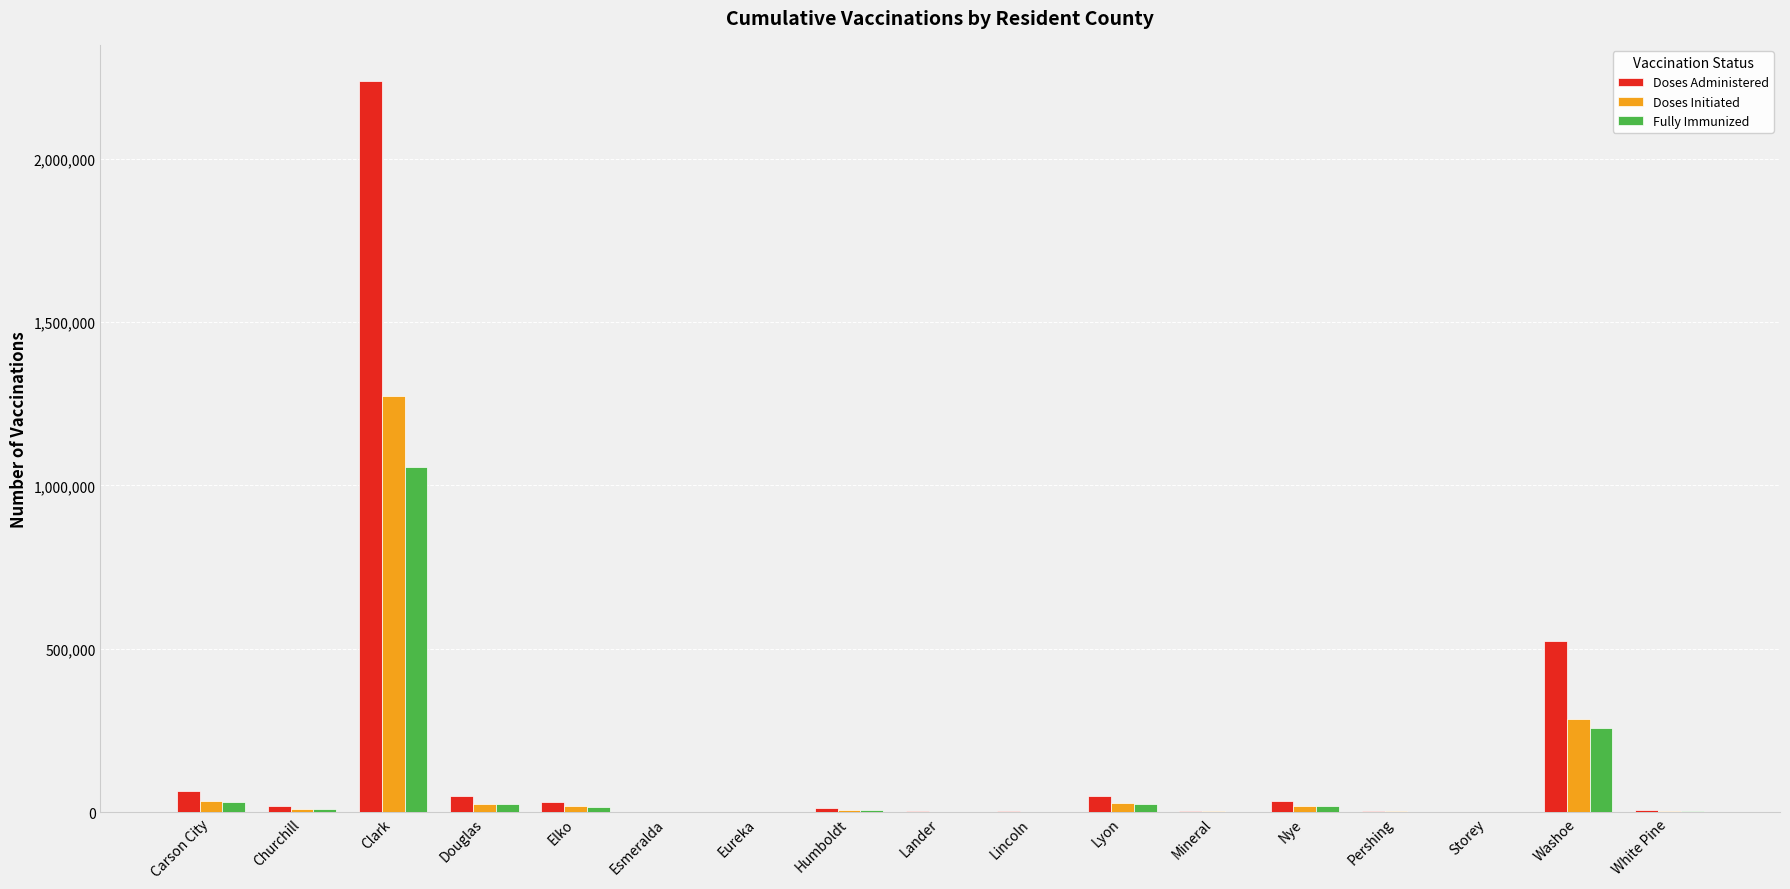

At which category is the sum across all series the highest?

Clark